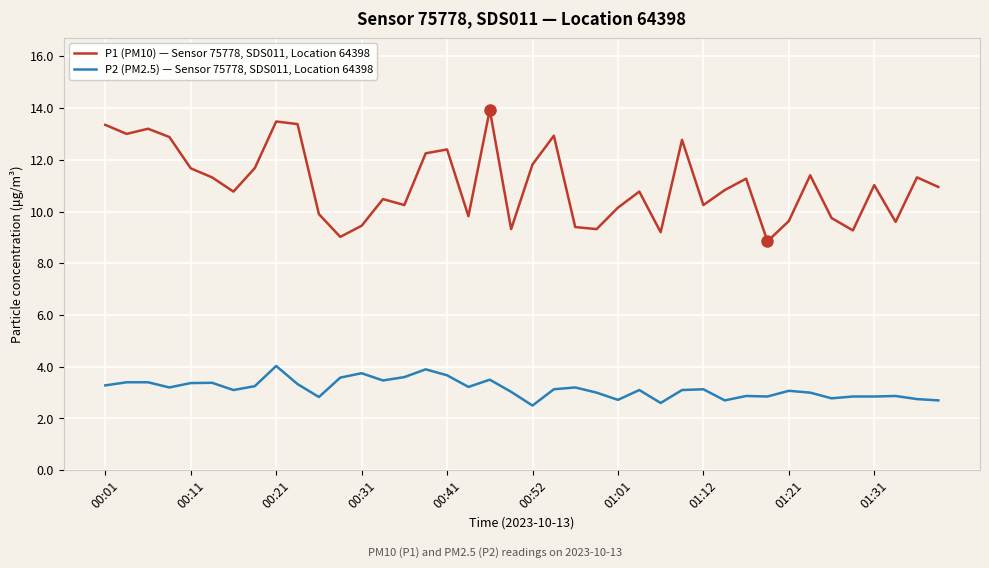

What is the minimum value shown in the chart?

2.5